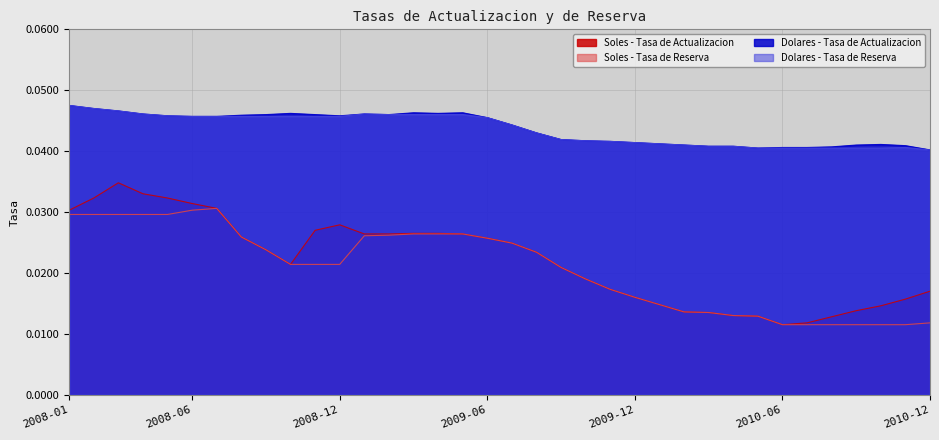

True or false: Soles - Tasa de Reserva and Soles - Tasa de Actualizacion intersect in this chart.

False